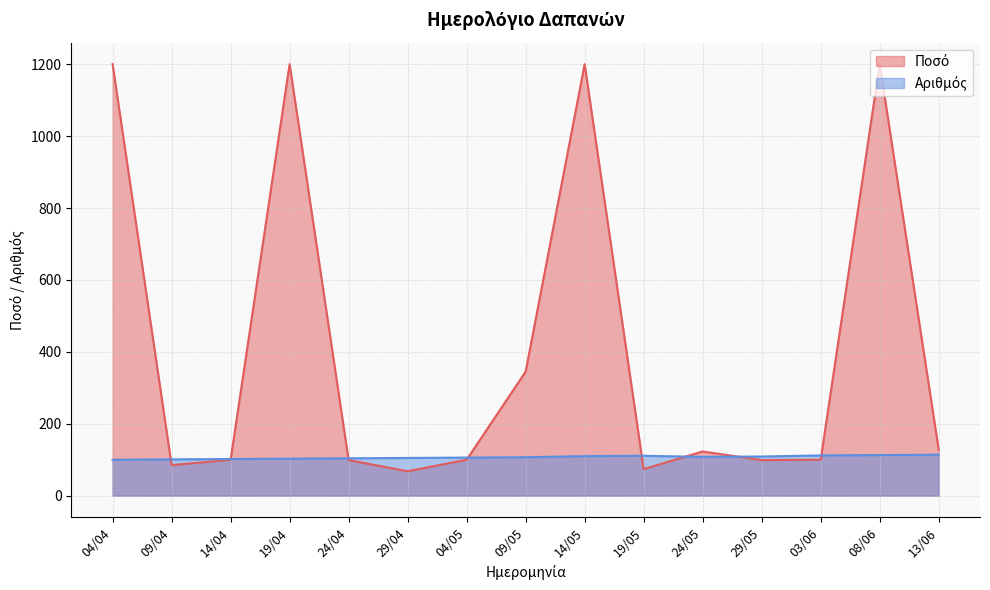

Which series ends up on top after the final intersection of Αριθμός and Ποσό?

Ποσό